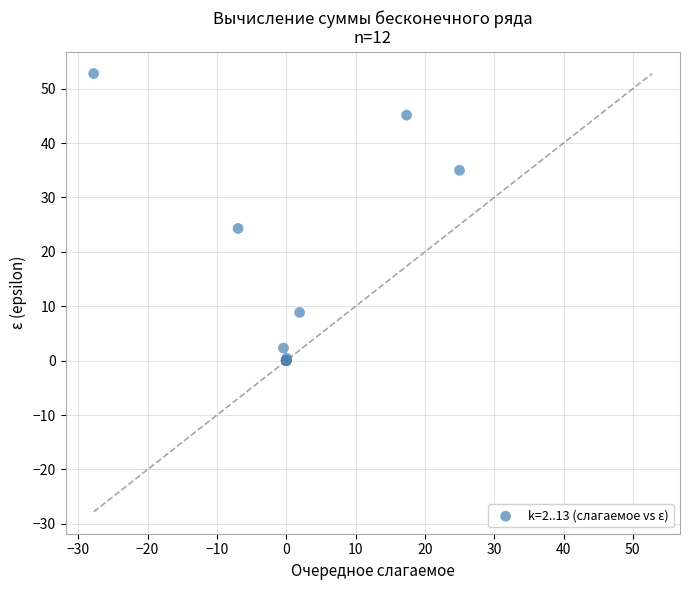

What Y value in the scatter plot is closest to 26?

24.3